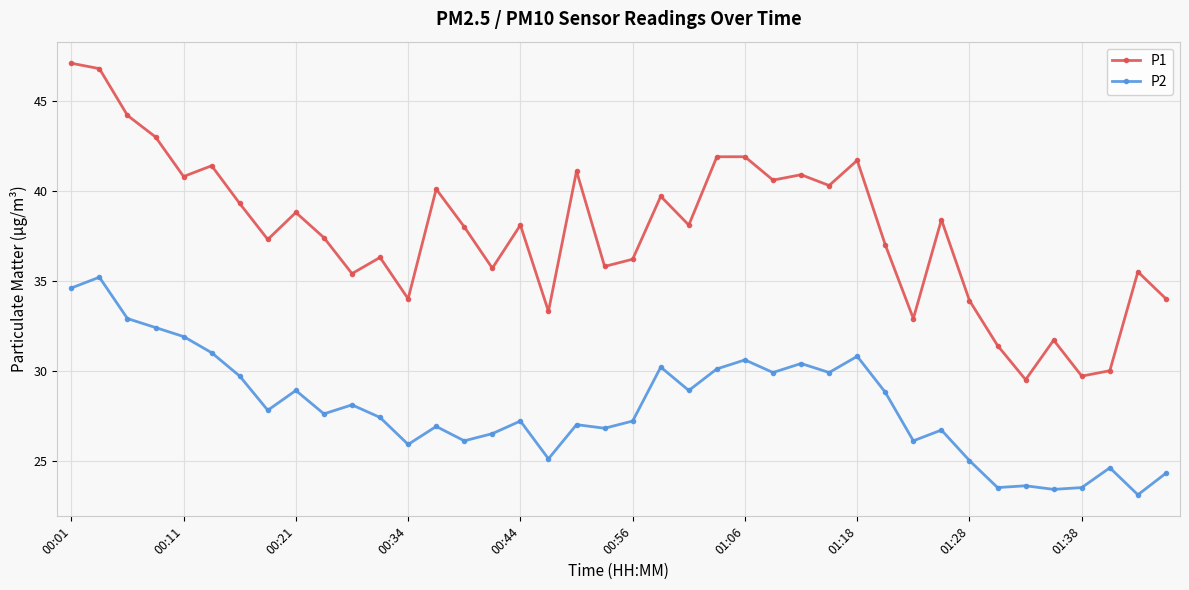

Which series has the largest range (max minus min)?

P1